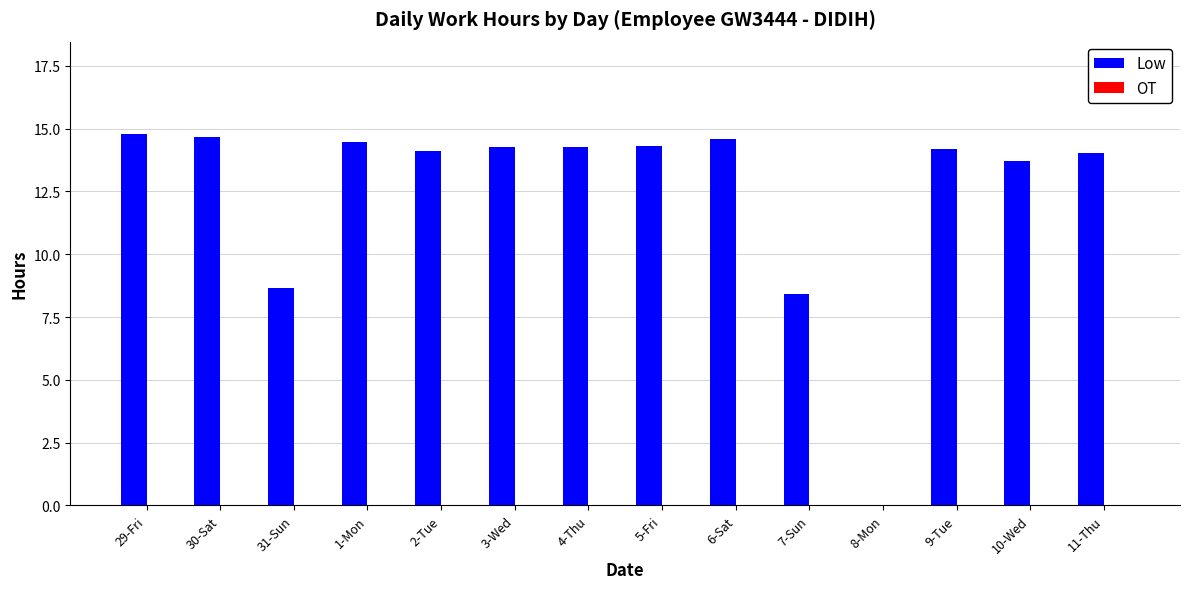

What is the greatest value displayed?

14.8